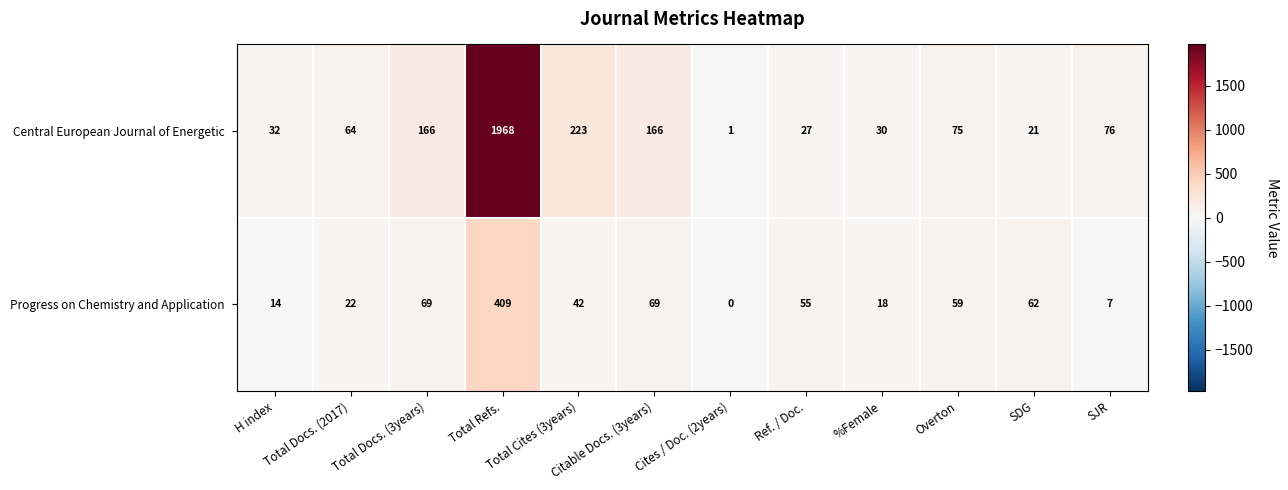

What is the maximum value shown in the chart?

1968